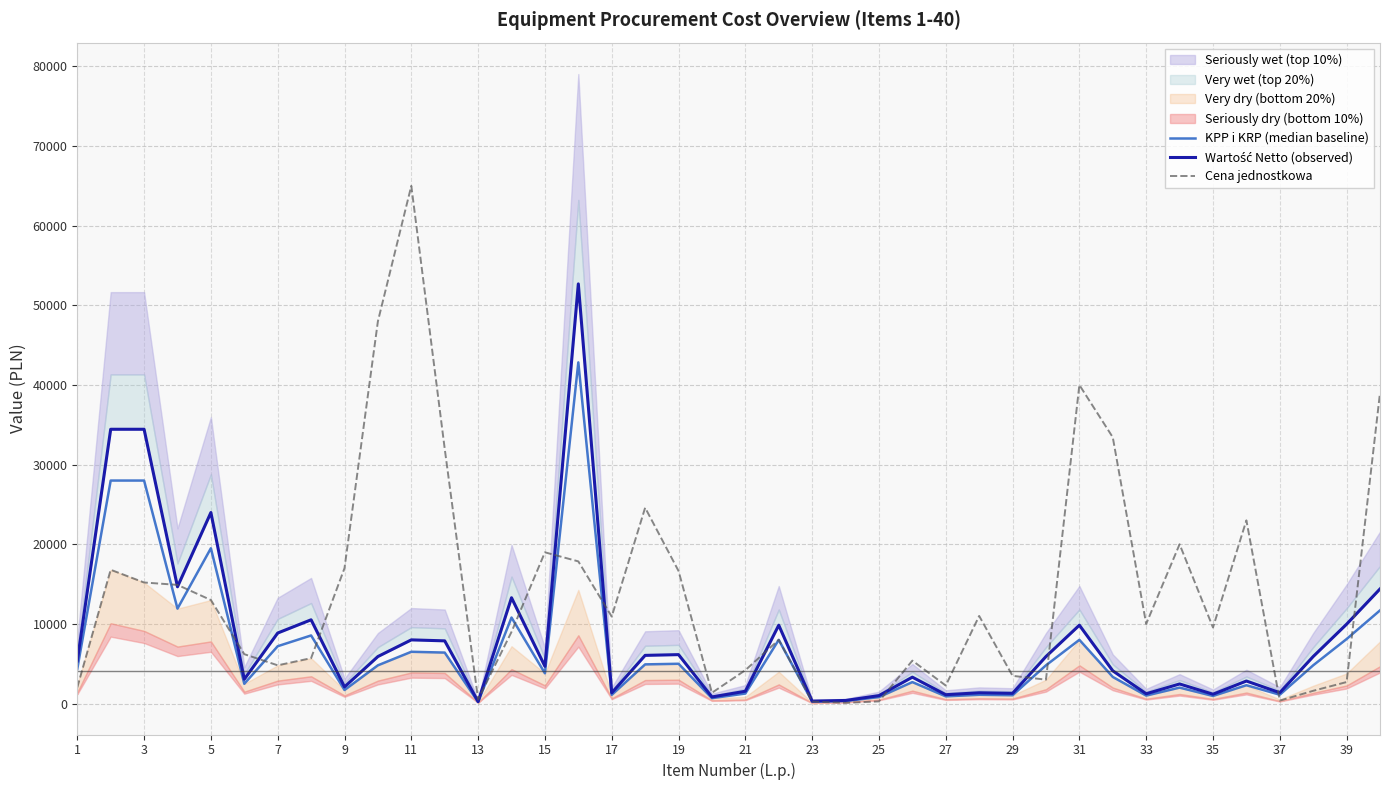

What is the maximum value for Cena jednostkowa?

65000